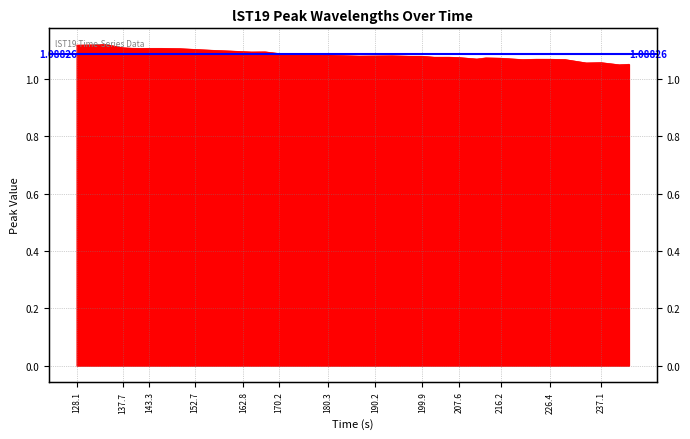

Where is the data nearest to the value 1?

240.882